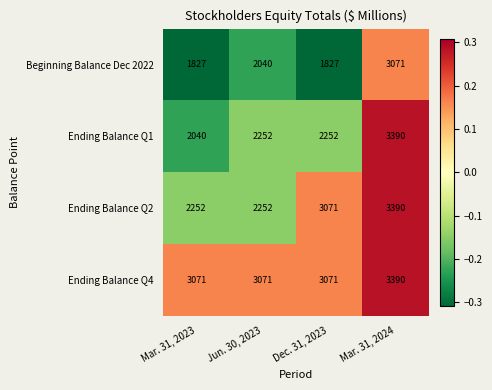

What is the sum of the Ending Balance Q4 values at Mar. 31, 2023 and Dec. 31, 2023?

6142